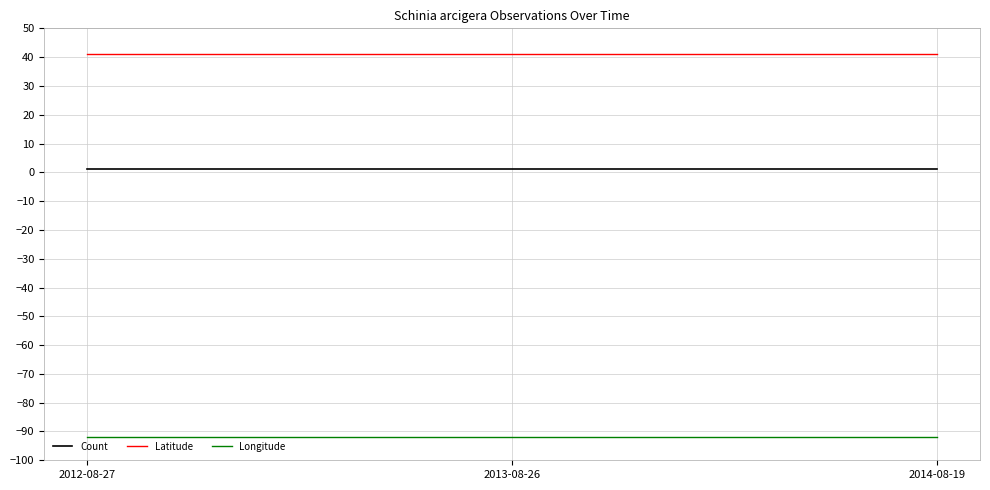

Rank the series at 2014-08-19 from highest to lowest value.

Latitude, Count, Longitude